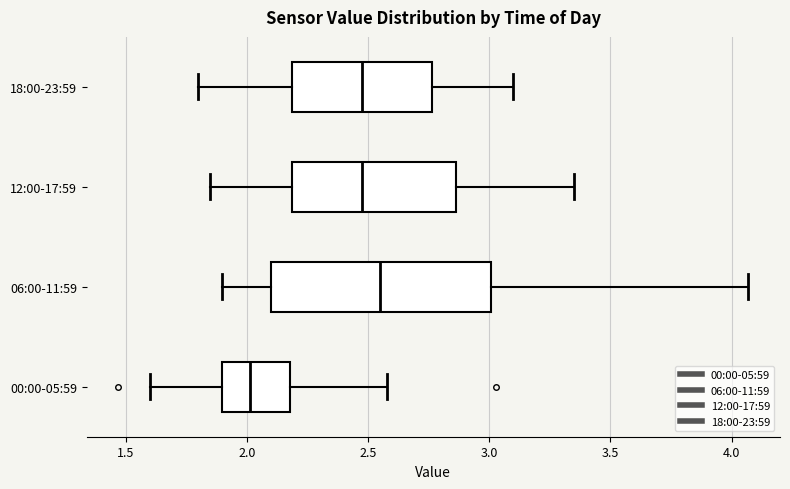

Reading bottom to top, read every box against the x-axis: the position of its median line, the range the box covers, and the ends of its whiskers. The values are not printed on the chart, so give them approximately, as read against the axis.

00:00-05:59: median 2.00, box 1.90 to 2.20, whiskers 1.60 to 2.60
06:00-11:59: median 2.55, box 2.10 to 3.00, whiskers 1.90 to 4.05
12:00-17:59: median 2.50, box 2.20 to 2.85, whiskers 1.85 to 3.35
18:00-23:59: median 2.50, box 2.20 to 2.75, whiskers 1.80 to 3.10